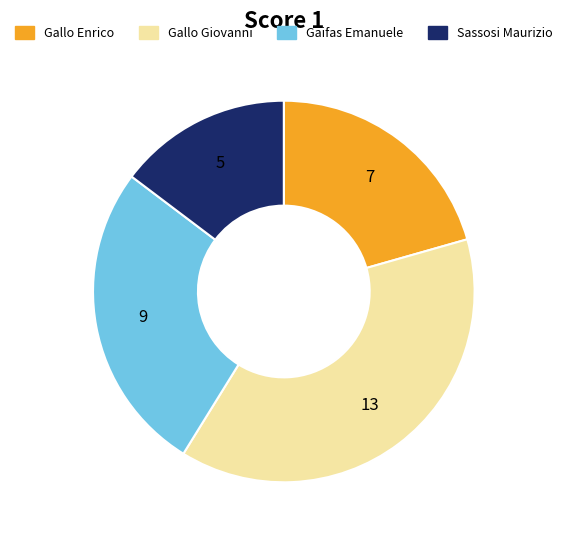

Is there any slice that represents more than half of the pie?

No